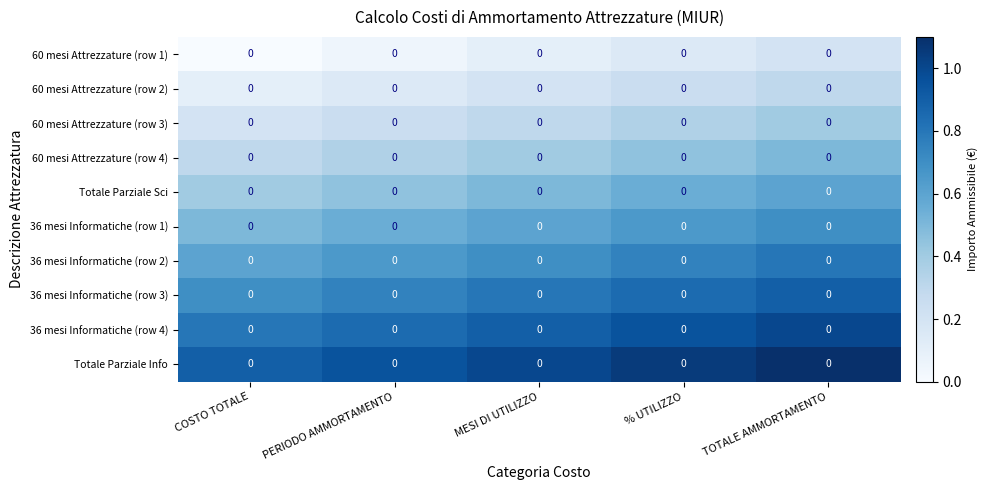

Which series changed the most between % UTILIZZO and TOTALE AMMORTAMENTO?

60 mesi Attrezzature (row 2)